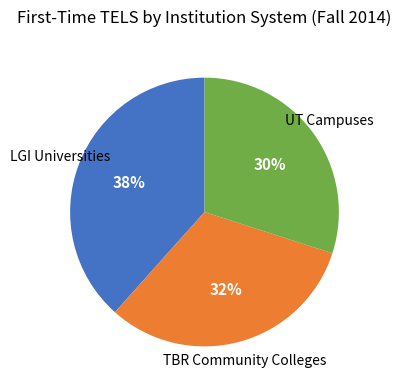

To the nearest percent, what is the average slice percentage?

33%